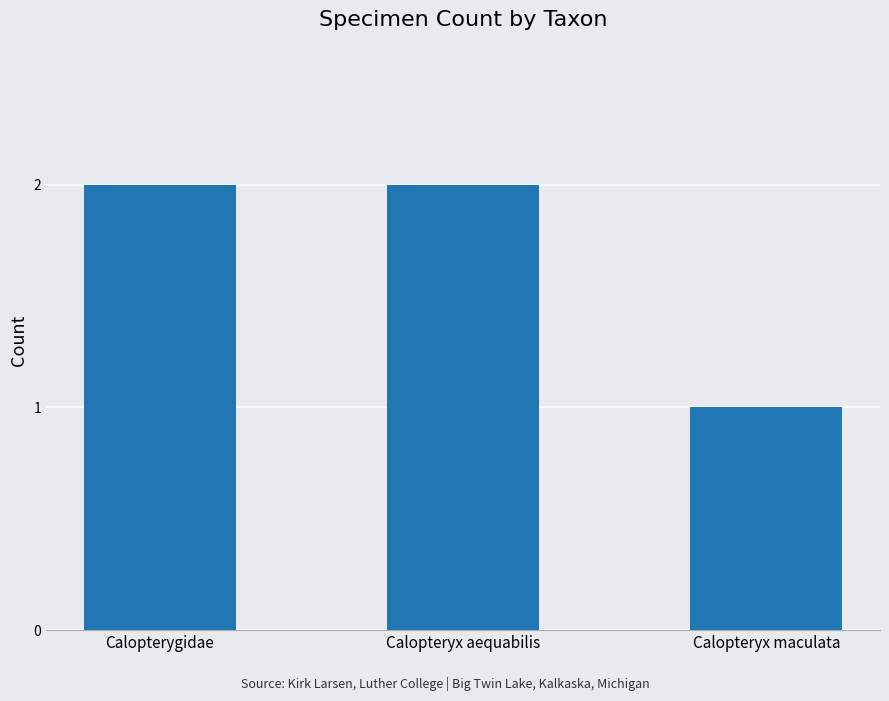

What is the smallest value displayed?

1